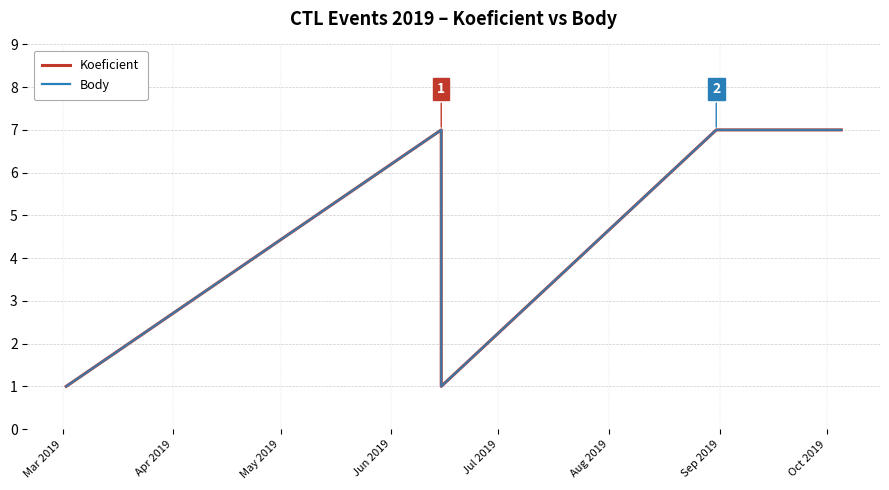

How many interior local valleys does the Koeficient series have?

1